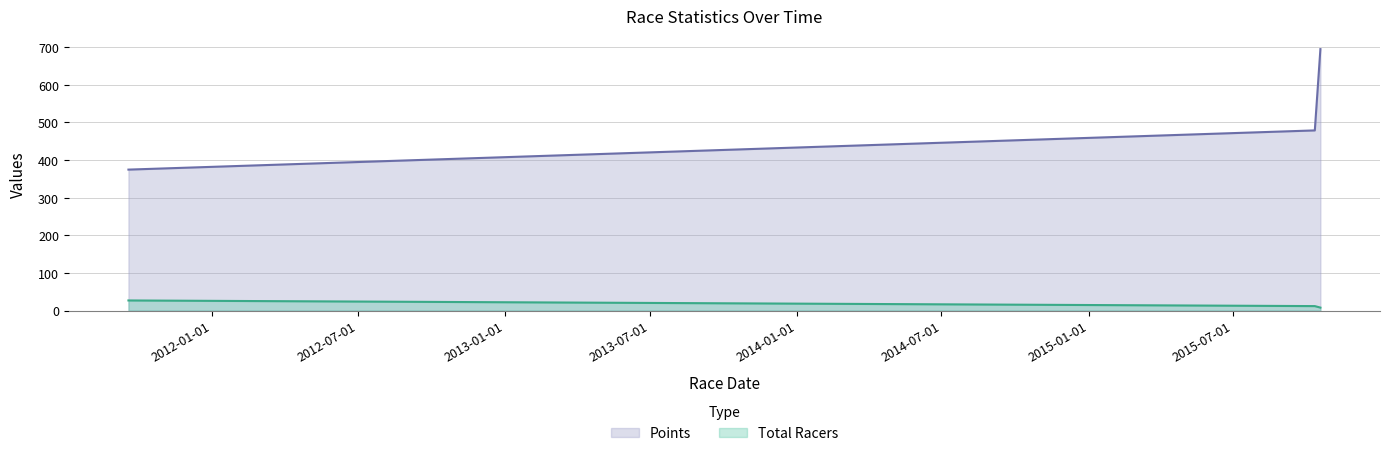

Does the chart have visible grid lines?

Yes